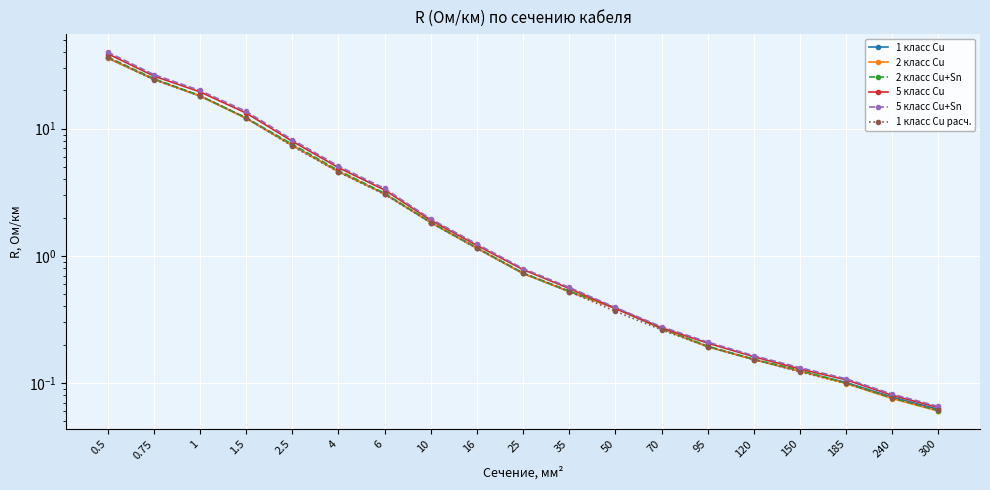

Reading right to left, list all the values displayed in this chart.

1 класс Cu: 0.1	0.1	0.1	0.1	0.2	0.2	0.3	0.4	0.5	0.7	1.1	1.8	3.1	4.6	7.4	12.1	18.1	24.5	36.0
2 класс Cu: 0.1	0.1	0.1	0.1	0.2	0.2	0.3	0.4	0.5	0.7	1.1	1.8	3.1	4.6	7.4	12.1	18.1	24.5	36.0
2 класс Cu+Sn: 0.1	0.1	0.1	0.1	0.2	0.2	0.3	0.4	0.5	0.7	1.2	1.8	3.1	4.7	7.6	12.2	18.2	24.8	36.7
5 класс Cu: 0.1	0.1	0.1	0.1	0.2	0.2	0.3	0.4	0.6	0.8	1.2	1.9	3.3	5.0	8.0	13.3	19.5	26.0	39.0
5 класс Cu+Sn: 0.1	0.1	0.1	0.1	0.2	0.2	0.3	0.4	0.6	0.8	1.2	1.9	3.4	5.1	8.2	13.7	20.0	26.7	40.1
1 класс Cu расч.: 0.1	0.1	0.1	0.1	0.2	0.2	0.3	0.4	0.5	0.7	1.1	1.8	3.0	4.6	7.3	12.2	18.2	24.3	36.4